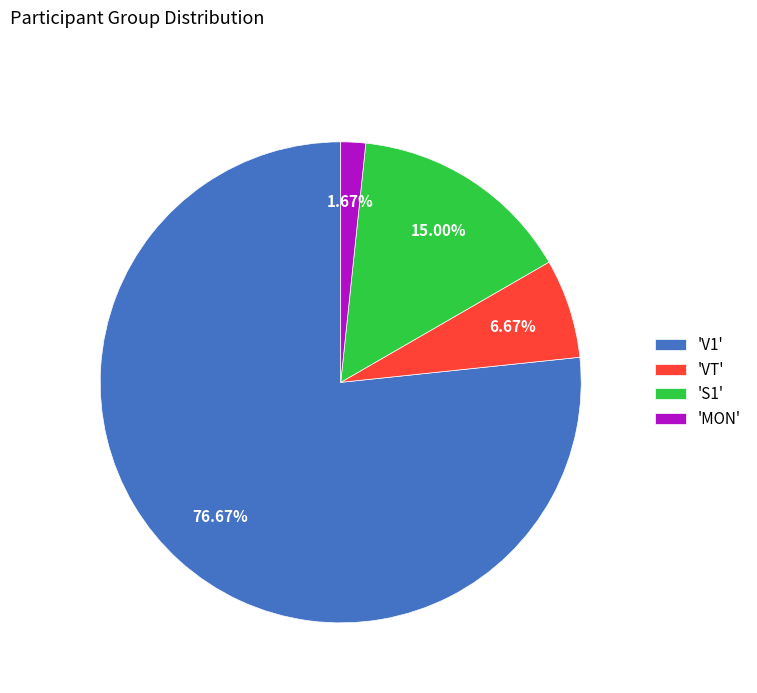

Which category has the smallest portion of the pie?

'MON'